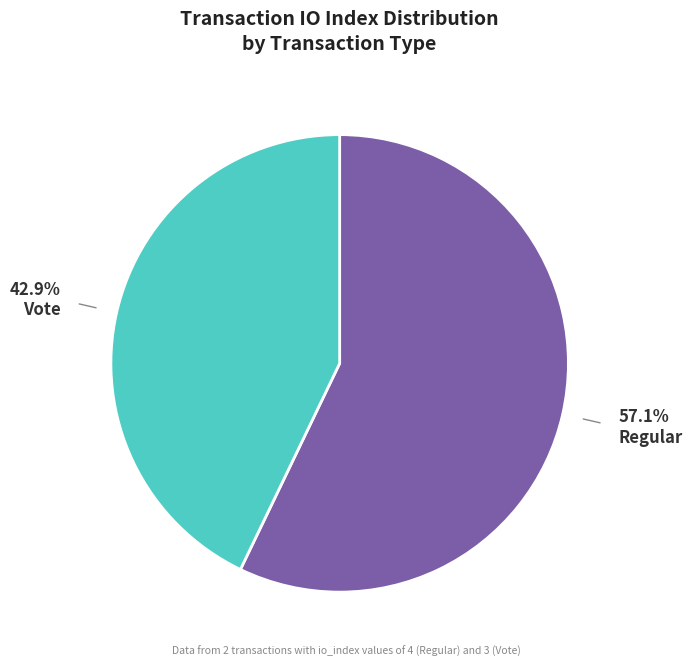

Is there a majority slice in this chart?

Yes